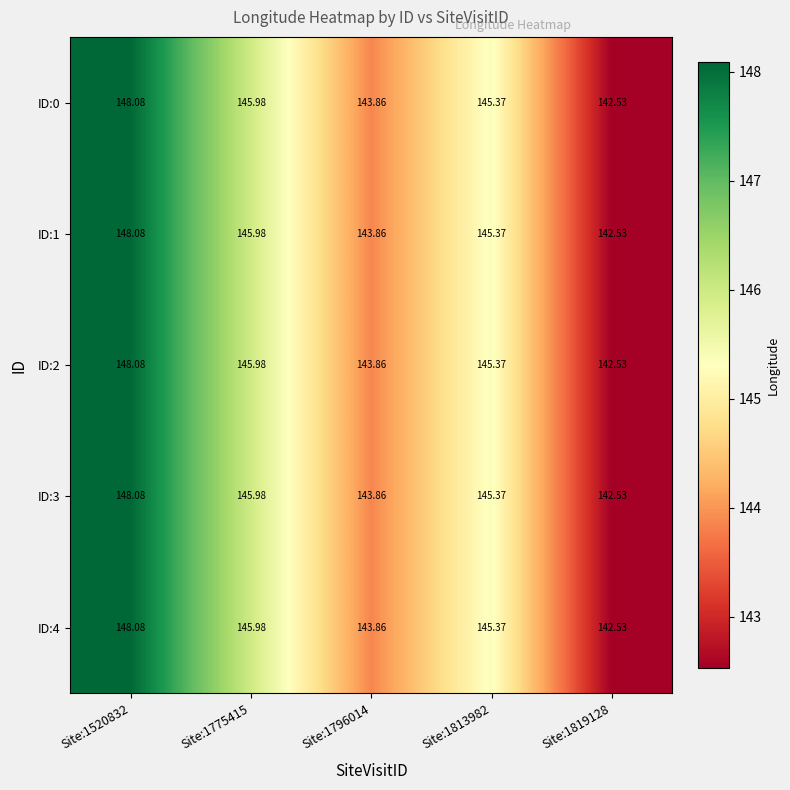

Is the value of ID:4 at Site:1819128 greater than the value of ID:1 at Site:1813982?

No